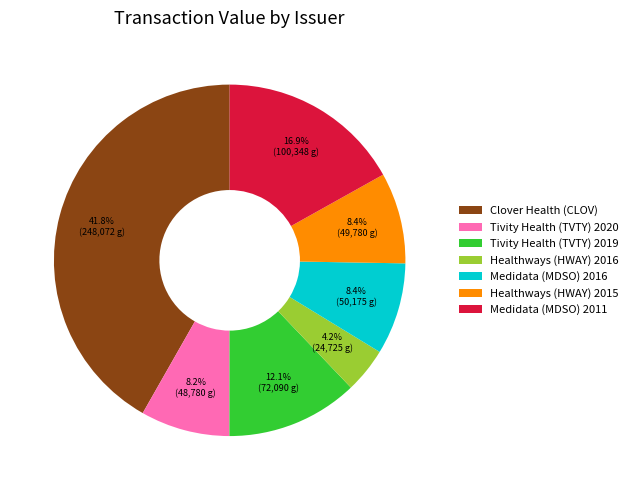

What is the total percentage of Tivity Health (TVTY) 2020 and Medidata (MDSO) 2011?

25.1%